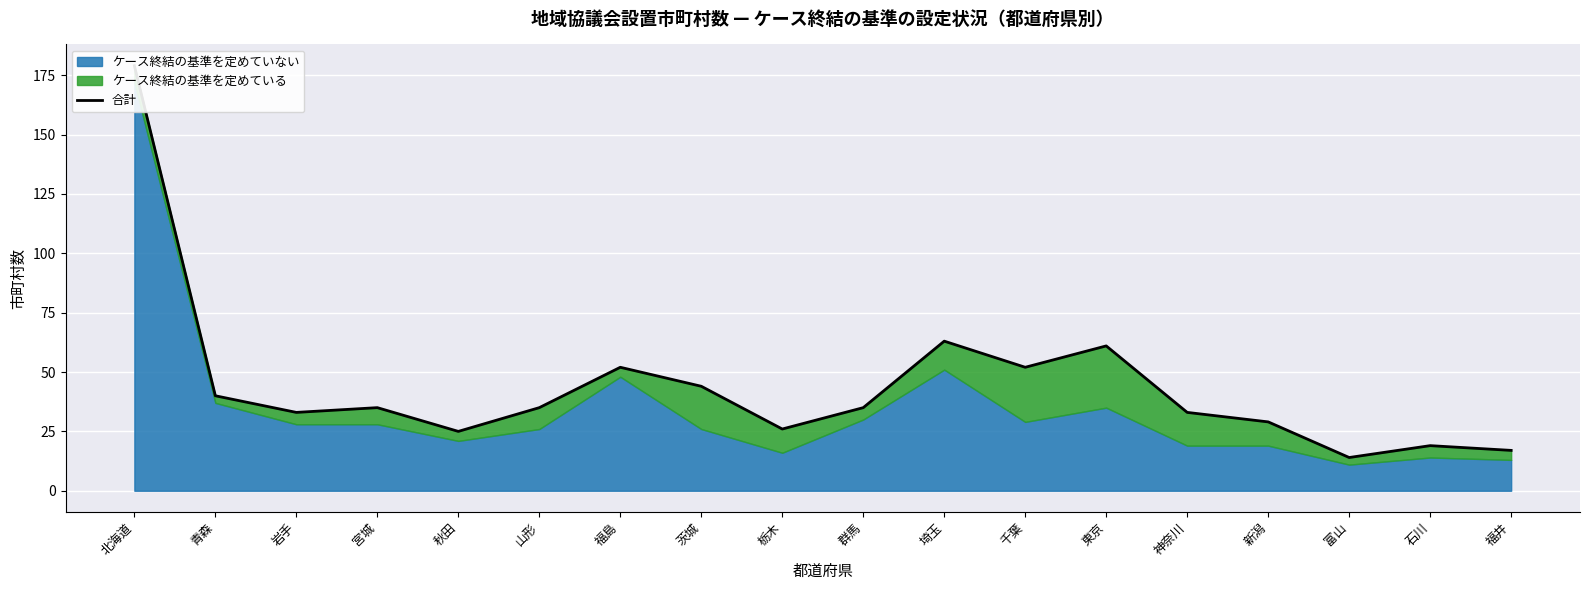

Reading right to left, what are all the values shown in this chart?

福井=17	石川=19	富山=14	新潟=29	神奈川=33	東京=61	千葉=52	埼玉=63	群馬=35	栃木=26	茨城=44	福島=52	山形=35	秋田=25	宮城=35	岩手=33	青森=40	北海道=179